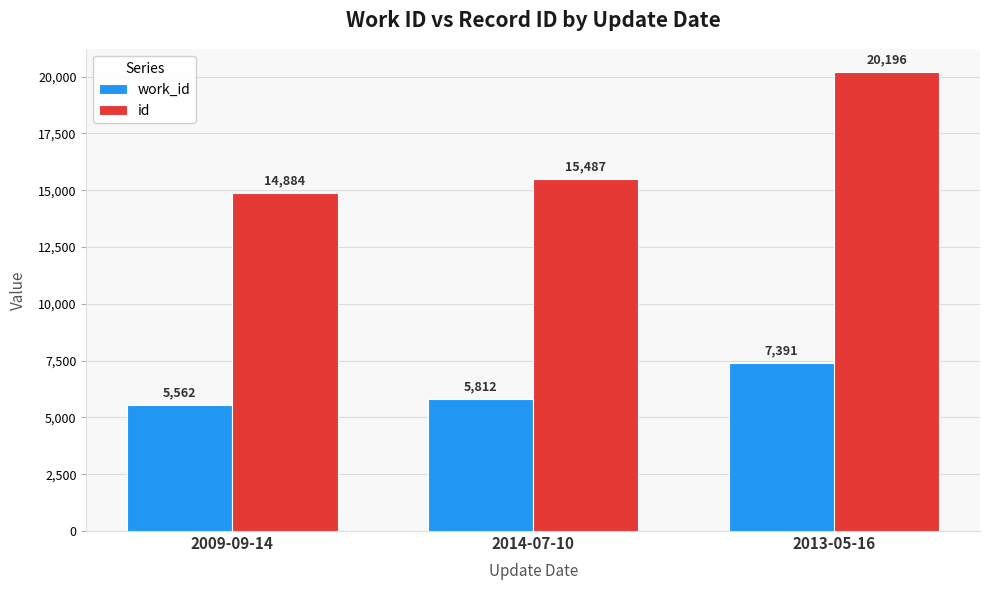

How many id values are between 14884 and 20196?

3